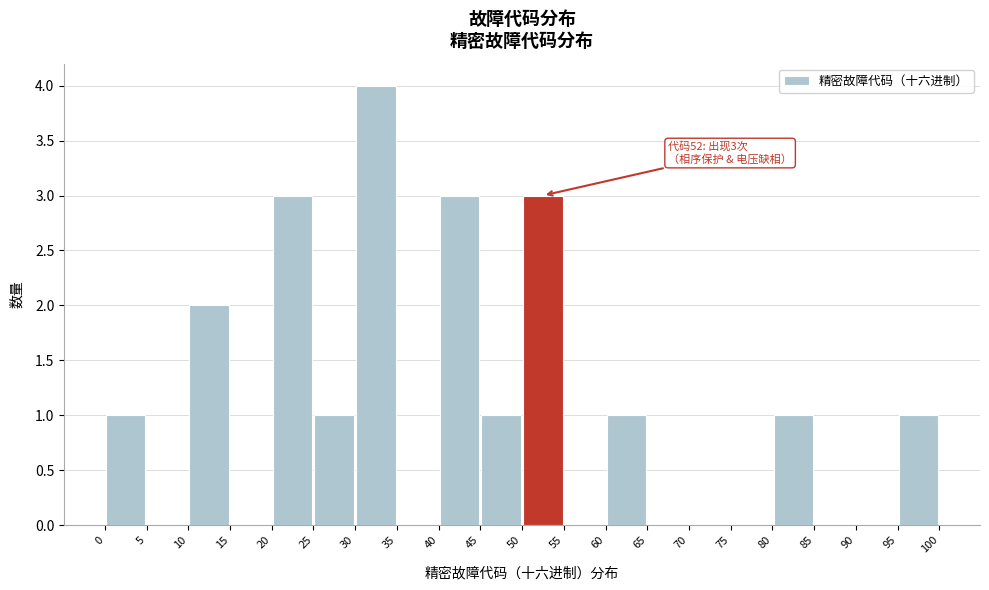

Over which range of the x-axis is the bar tallest?

30 to 35